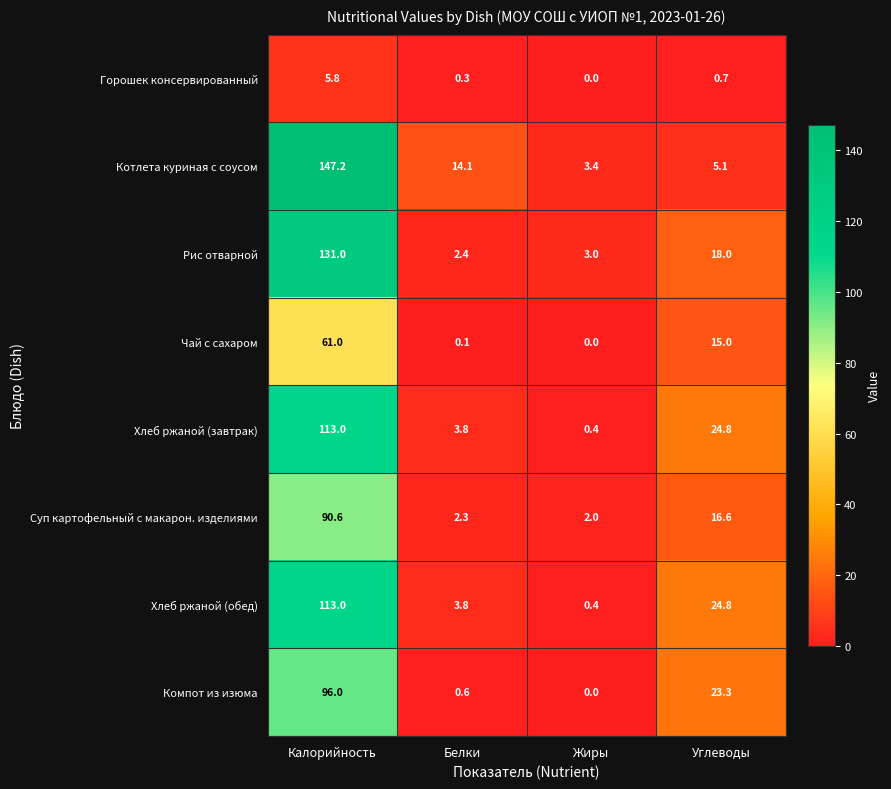

Where does the Чай с сахаром series first go above 15?

Калорийность